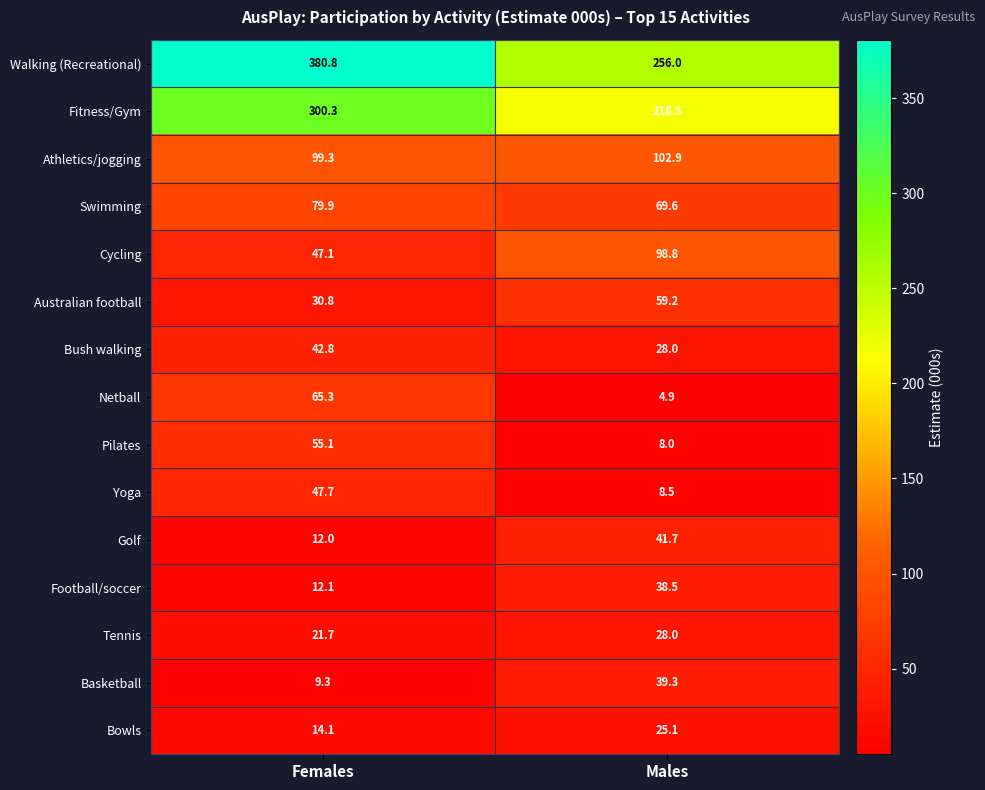

Reading right to left, list all the values displayed in this chart.

Walking (Recreational): Males=256.0	Females=380.8
Fitness/Gym: Males=216.5	Females=300.3
Athletics/jogging: Males=102.9	Females=99.3
Swimming: Males=69.6	Females=79.9
Cycling: Males=98.8	Females=47.1
Australian football: Males=59.2	Females=30.8
Bush walking: Males=28.0	Females=42.8
Netball: Males=4.9	Females=65.3
Pilates: Males=8.0	Females=55.1
Yoga: Males=8.5	Females=47.7
Golf: Males=41.7	Females=12.0
Football/soccer: Males=38.5	Females=12.1
Tennis: Males=28.0	Females=21.7
Basketball: Males=39.3	Females=9.3
Bowls: Males=25.1	Females=14.1